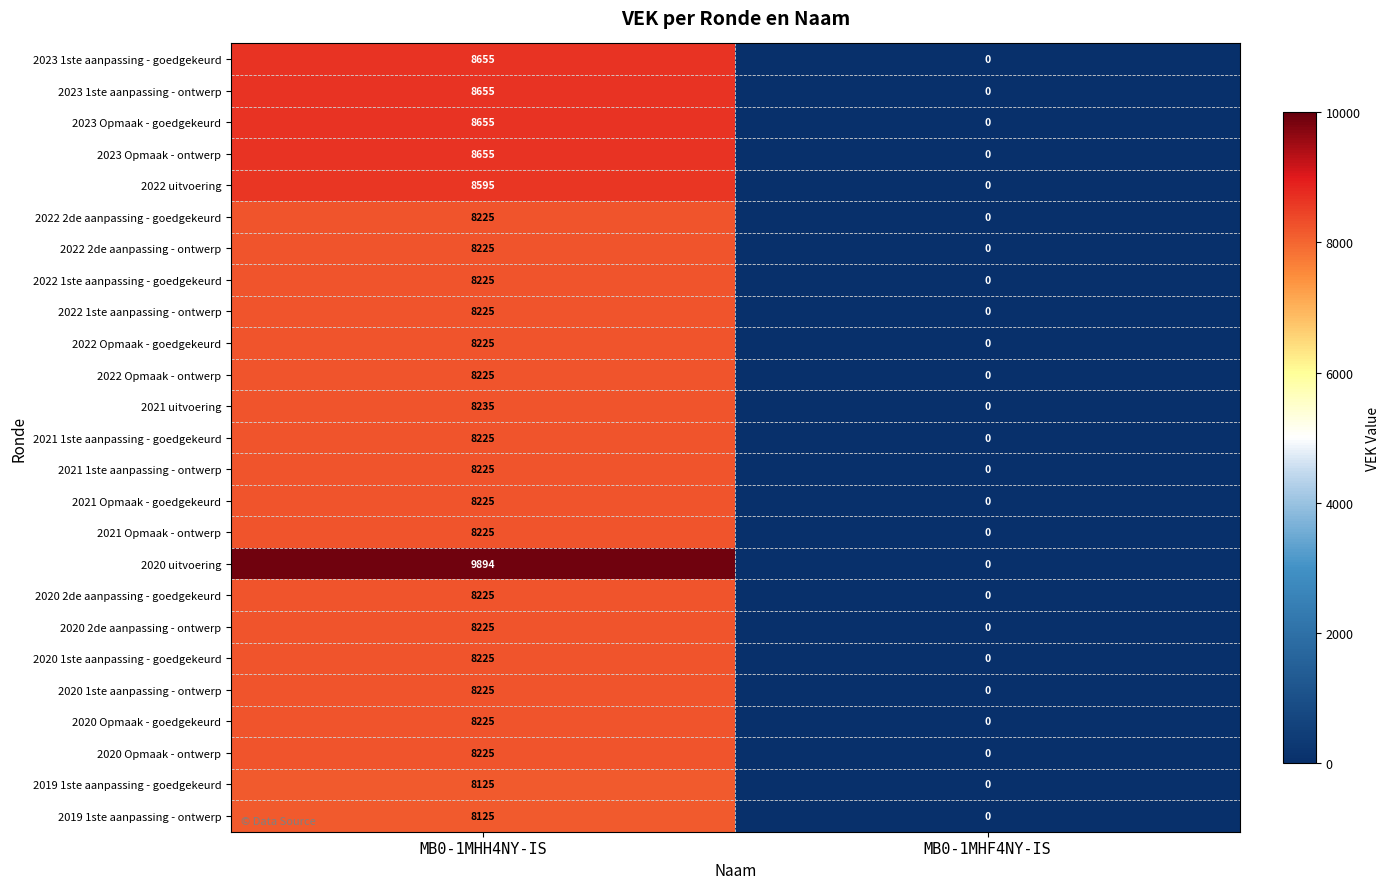

What value does the 2023 1ste aanpassing - goedgekeurd series have at MB0-1MHH4NY-IS, to the nearest 10?

8660